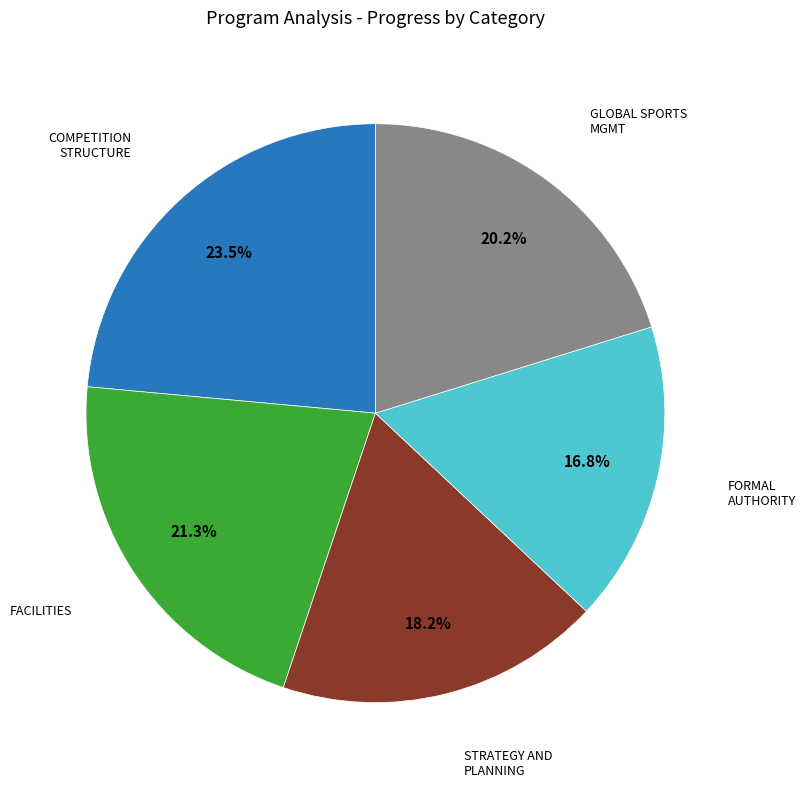

Does any single category account for the majority?

No